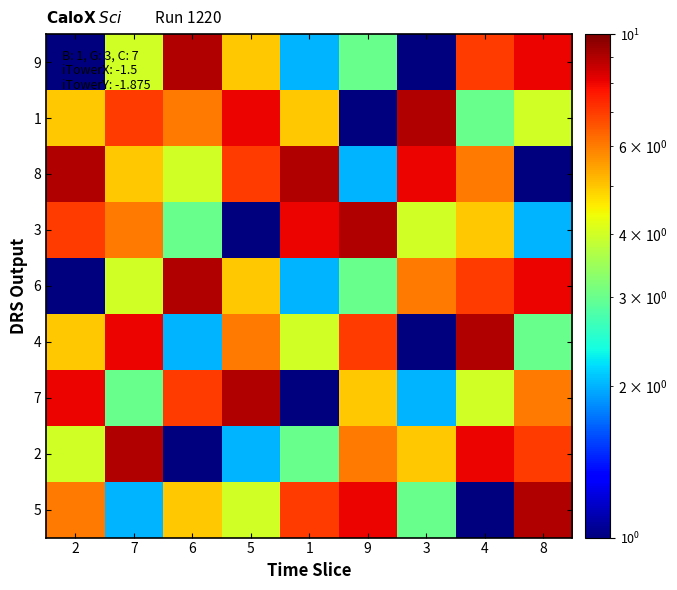

What is the total value across all series at 9?

44